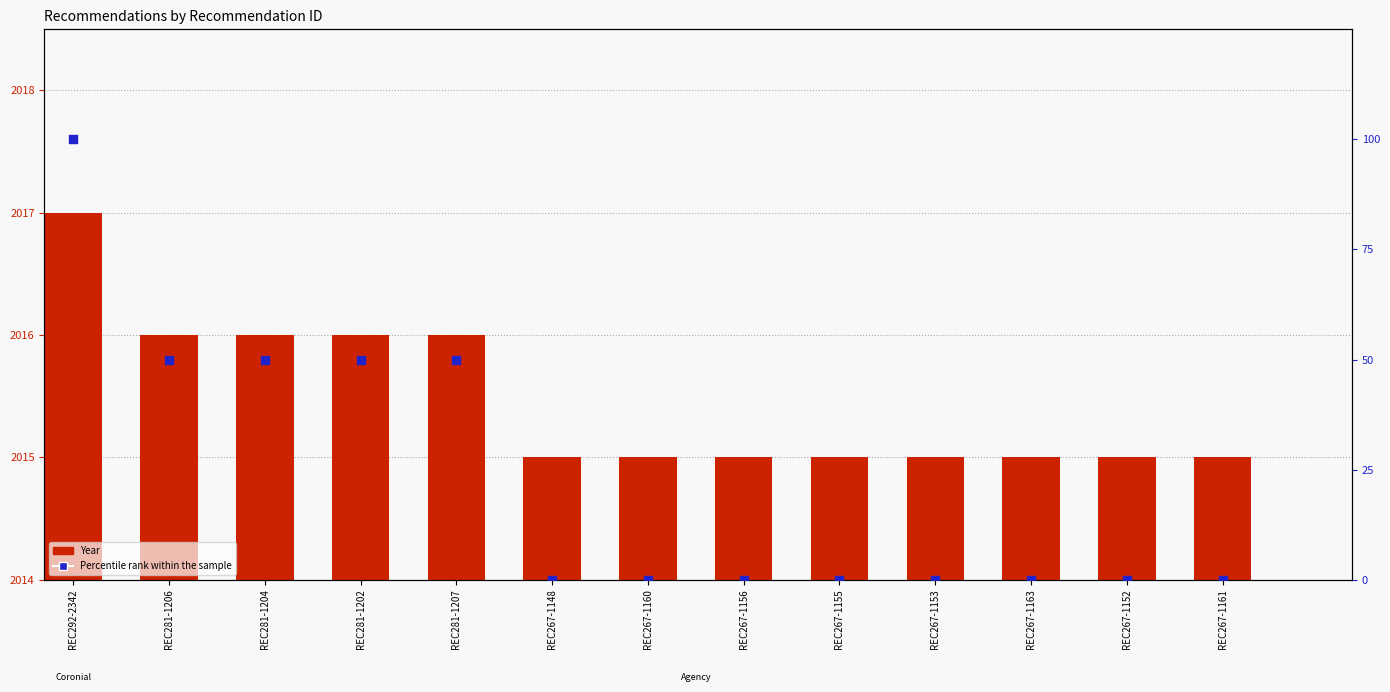

What are all the series names shown in the legend?

Year, Percentile rank within the sample